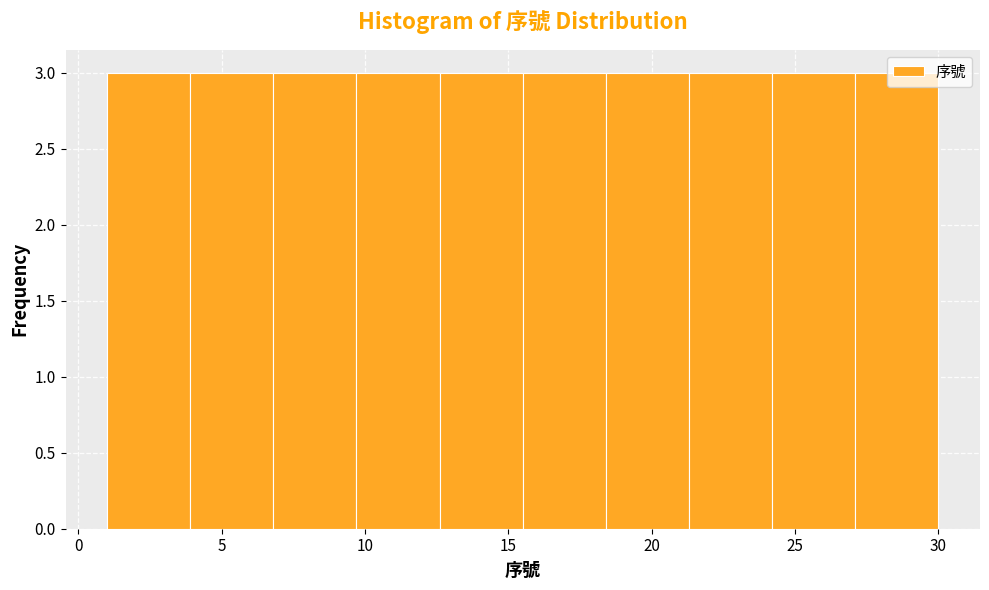

Reading left to right, transcribe this chart: for each bar, give the range it covers on the x-axis and its height. Neither the bar edges nor the heights are printed on the chart, so give them approximately, as read against the axes.

1.0 to 3.9: 3
3.9 to 6.8: 3
6.8 to 9.7: 3
9.7 to 12.6: 3
12.6 to 15.5: 3
15.5 to 18.4: 3
18.4 to 21.3: 3
21.3 to 24.2: 3
24.2 to 27.1: 3
27.1 to 30.0: 3